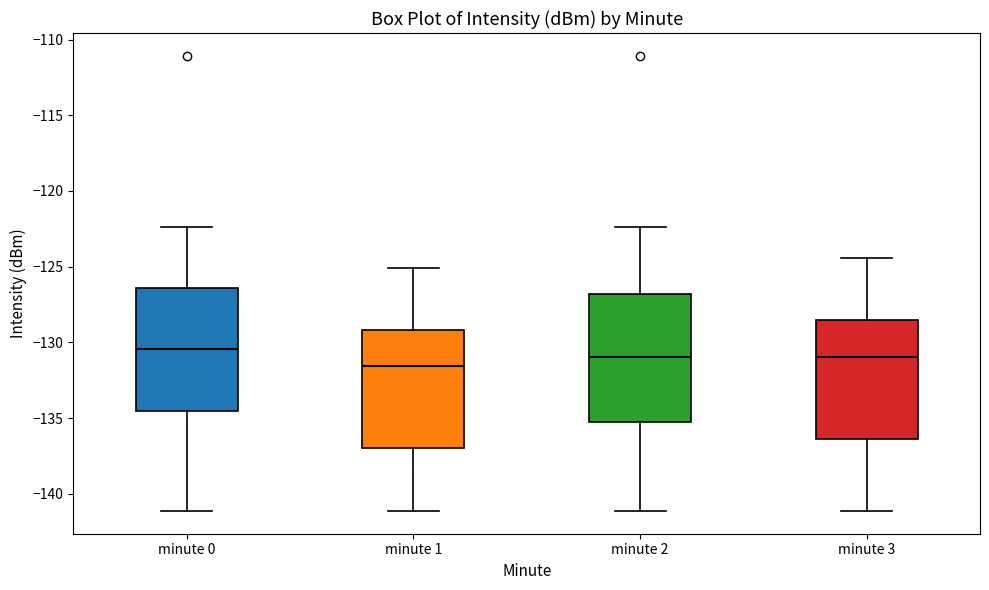

Where does the lower whisker of the box for minute 0 end on the y-axis? The values are not printed on the chart, so give them approximately, as read against the axis.

-141.0